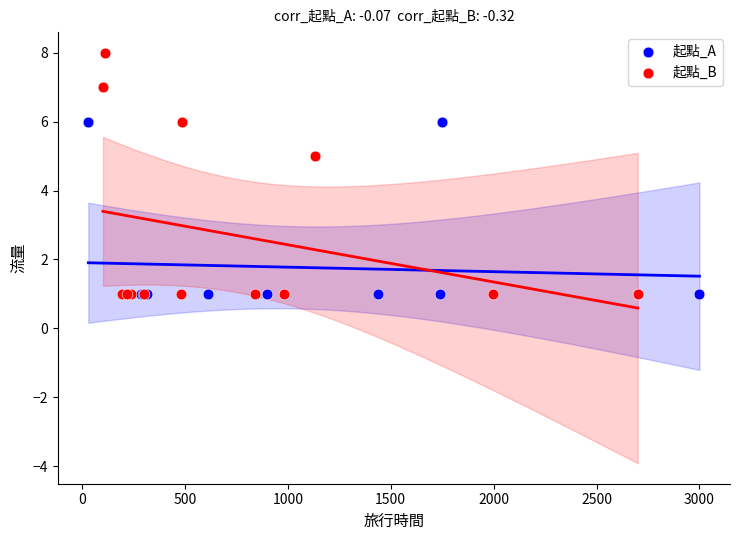

What are all the series names shown in the legend?

起點_A, 起點_B